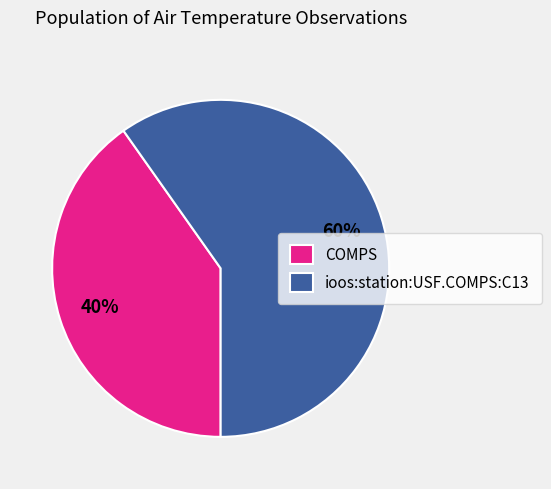

To the nearest percent, what is the difference between the largest and smallest slice percentages?

20%